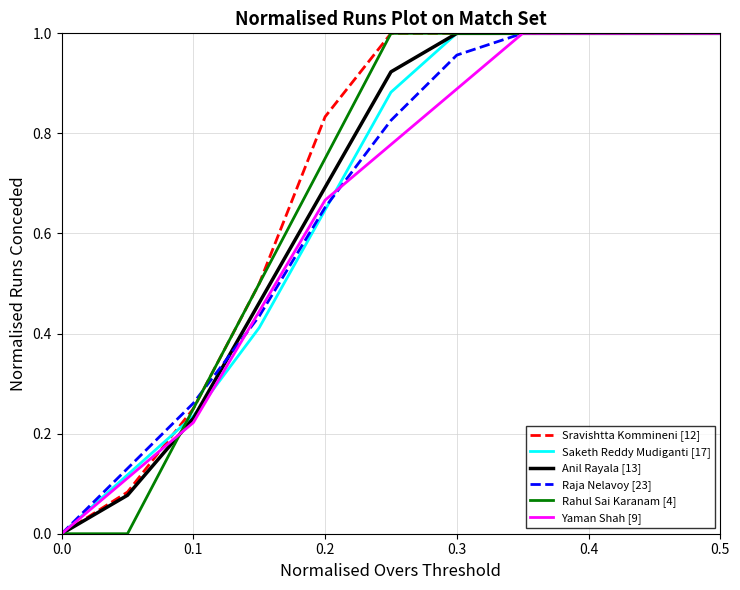

True or false: Yaman Shah [9] has a value of 1.1 at 0.2.

False